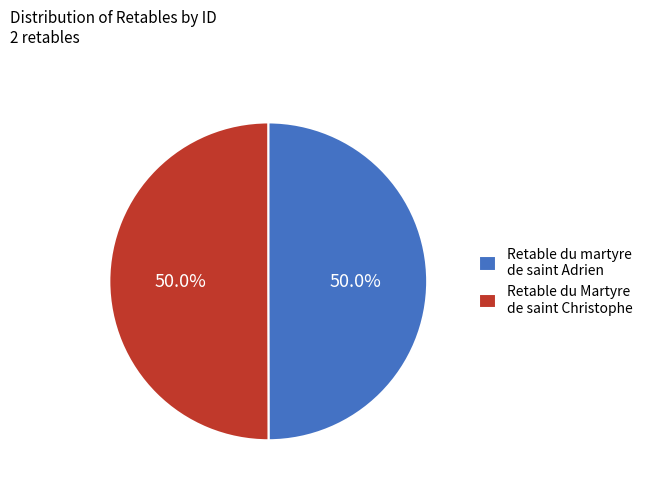

True or false: Retable du Martyre de saint Christophe accounts for 50% of the total.

True